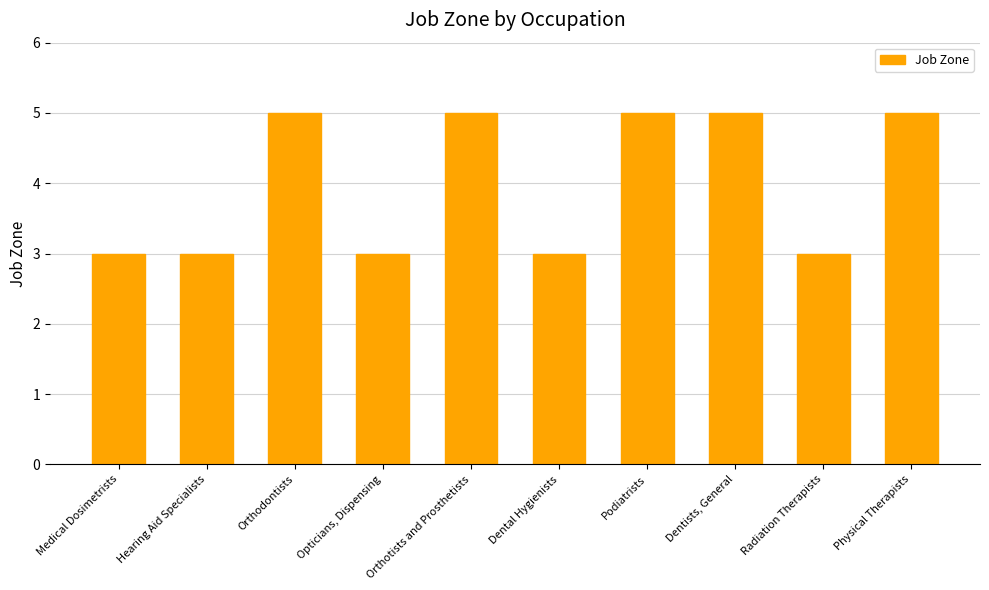

What is the label of the 5th bar from the right?

Dental Hygienists